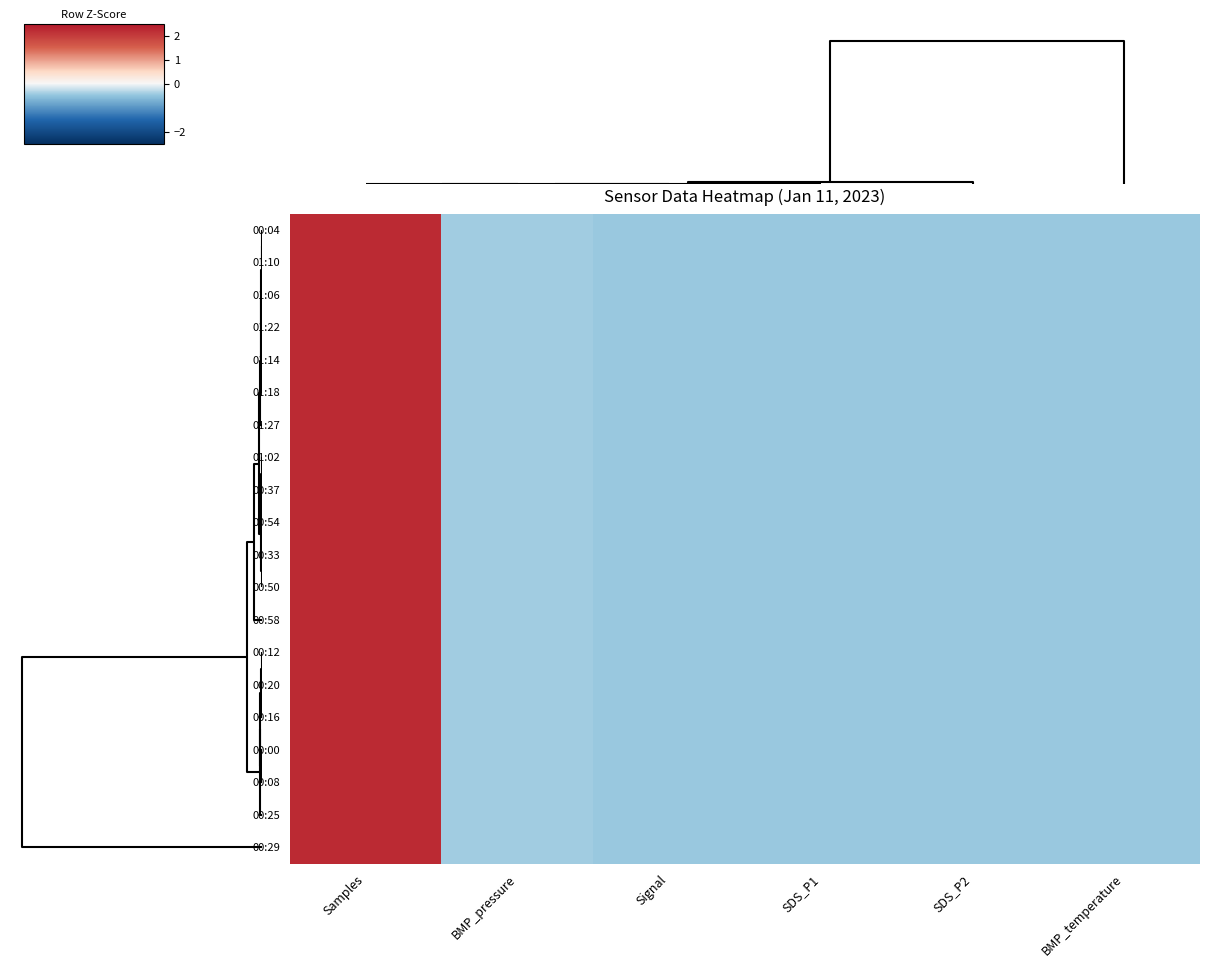

Reading left to right, what are all the values shown in this chart?

00:04: Samples=2.2	BMP_pressure=-0.4	Signal=-0.5	SDS_P1=-0.5	SDS_P2=-0.5	BMP_temperature=-0.5
01:10: Samples=2.2	BMP_pressure=-0.4	Signal=-0.5	SDS_P1=-0.5	SDS_P2=-0.5	BMP_temperature=-0.5
01:06: Samples=2.2	BMP_pressure=-0.4	Signal=-0.5	SDS_P1=-0.5	SDS_P2=-0.5	BMP_temperature=-0.5
01:22: Samples=2.2	BMP_pressure=-0.4	Signal=-0.5	SDS_P1=-0.5	SDS_P2=-0.5	BMP_temperature=-0.5
01:14: Samples=2.2	BMP_pressure=-0.4	Signal=-0.5	SDS_P1=-0.5	SDS_P2=-0.5	BMP_temperature=-0.5
01:18: Samples=2.2	BMP_pressure=-0.4	Signal=-0.5	SDS_P1=-0.5	SDS_P2=-0.5	BMP_temperature=-0.5
01:27: Samples=2.2	BMP_pressure=-0.4	Signal=-0.5	SDS_P1=-0.5	SDS_P2=-0.5	BMP_temperature=-0.5
01:02: Samples=2.2	BMP_pressure=-0.4	Signal=-0.5	SDS_P1=-0.5	SDS_P2=-0.5	BMP_temperature=-0.5
00:37: Samples=2.2	BMP_pressure=-0.4	Signal=-0.5	SDS_P1=-0.5	SDS_P2=-0.5	BMP_temperature=-0.5
00:54: Samples=2.2	BMP_pressure=-0.4	Signal=-0.5	SDS_P1=-0.5	SDS_P2=-0.5	BMP_temperature=-0.5
00:33: Samples=2.2	BMP_pressure=-0.4	Signal=-0.5	SDS_P1=-0.5	SDS_P2=-0.5	BMP_temperature=-0.5
00:50: Samples=2.2	BMP_pressure=-0.4	Signal=-0.5	SDS_P1=-0.5	SDS_P2=-0.5	BMP_temperature=-0.5
00:58: Samples=2.2	BMP_pressure=-0.4	Signal=-0.5	SDS_P1=-0.5	SDS_P2=-0.5	BMP_temperature=-0.5
00:12: Samples=2.2	BMP_pressure=-0.4	Signal=-0.5	SDS_P1=-0.5	SDS_P2=-0.5	BMP_temperature=-0.5
00:20: Samples=2.2	BMP_pressure=-0.4	Signal=-0.5	SDS_P1=-0.5	SDS_P2=-0.5	BMP_temperature=-0.5
00:16: Samples=2.2	BMP_pressure=-0.4	Signal=-0.5	SDS_P1=-0.5	SDS_P2=-0.5	BMP_temperature=-0.5
00:00: Samples=2.2	BMP_pressure=-0.4	Signal=-0.5	SDS_P1=-0.5	SDS_P2=-0.5	BMP_temperature=-0.5
00:08: Samples=2.2	BMP_pressure=-0.4	Signal=-0.5	SDS_P1=-0.5	SDS_P2=-0.5	BMP_temperature=-0.5
00:25: Samples=2.2	BMP_pressure=-0.4	Signal=-0.5	SDS_P1=-0.5	SDS_P2=-0.5	BMP_temperature=-0.5
00:29: Samples=2.2	BMP_pressure=-0.4	Signal=-0.5	SDS_P1=-0.5	SDS_P2=-0.5	BMP_temperature=-0.5